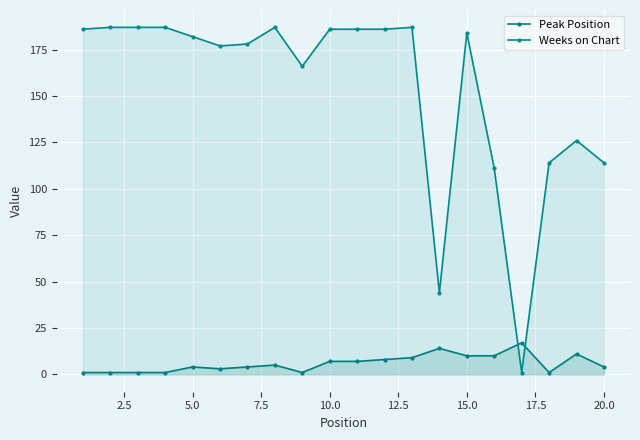

How many lines are shown in the chart?

2